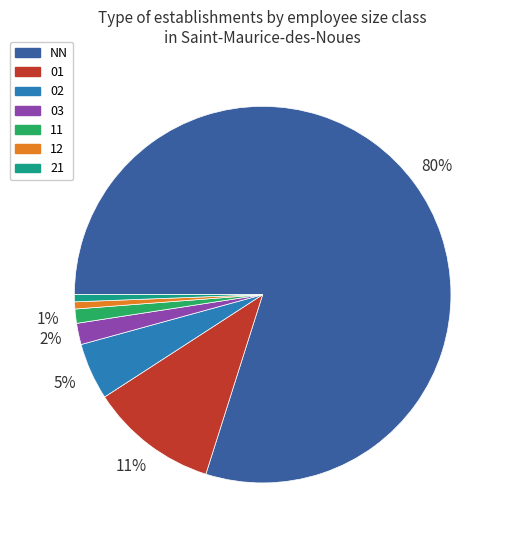

Which slice is the largest?

NN